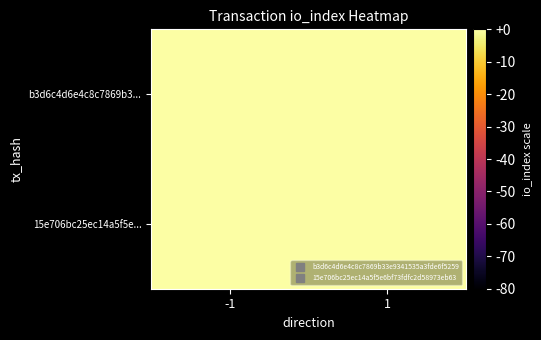

What is the greatest value displayed?

5